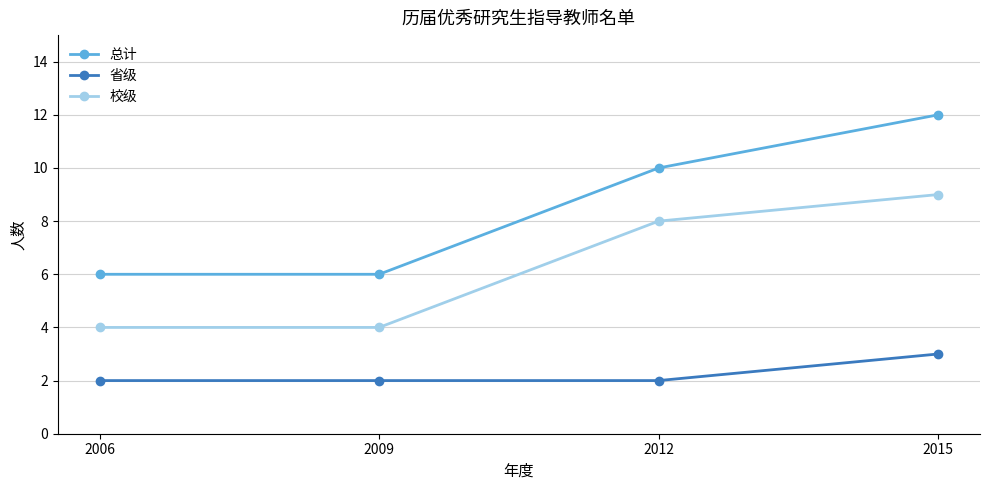

The 总计 series shows 12 at 2015. True or false?

True